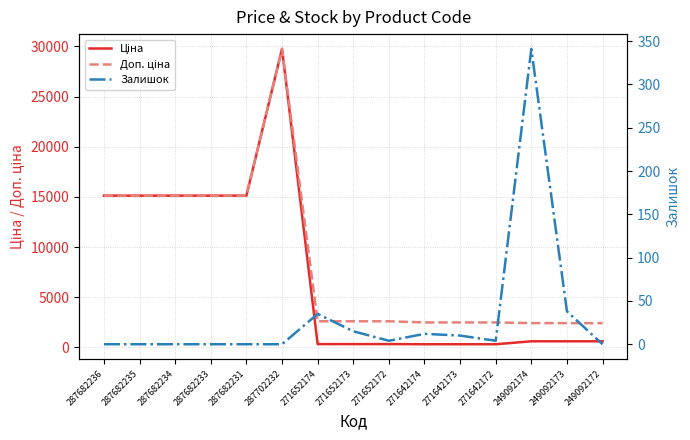

At which category does the chart reach its minimum across all series?

287682236